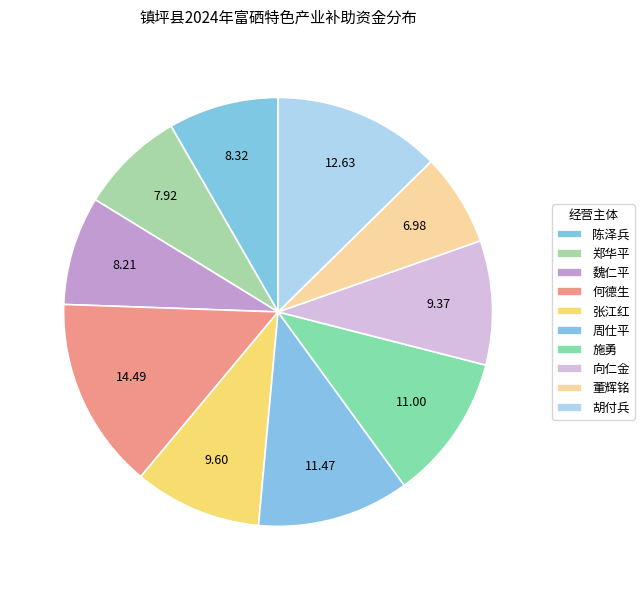

How many segments does this pie chart have?

10